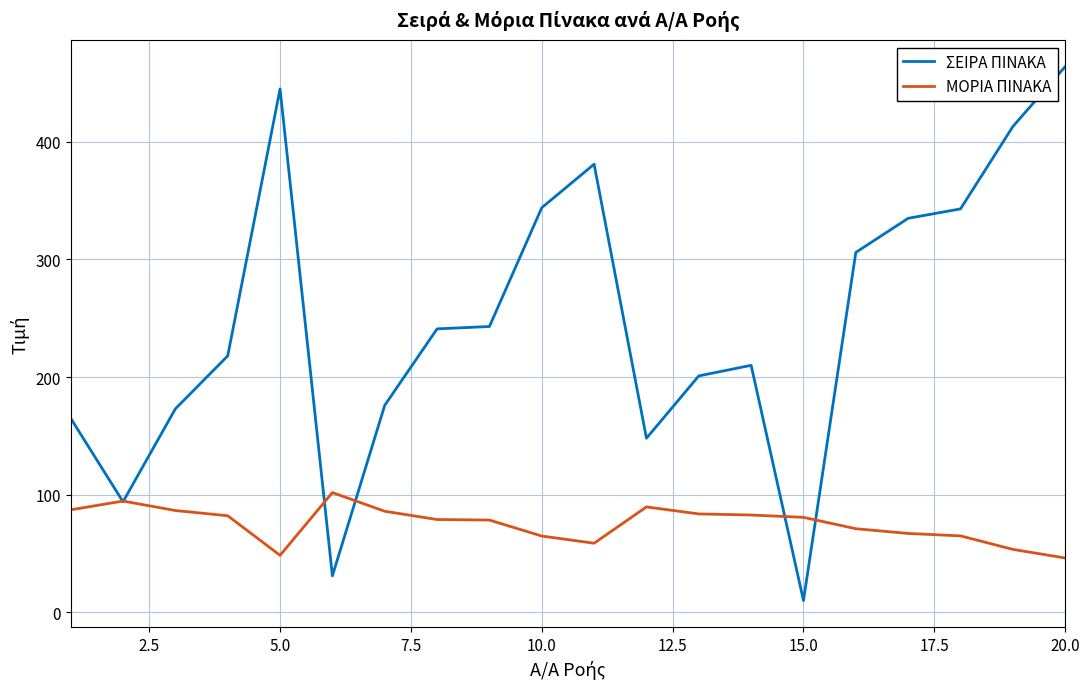

Does the chart display data point markers on the line(s)?

No